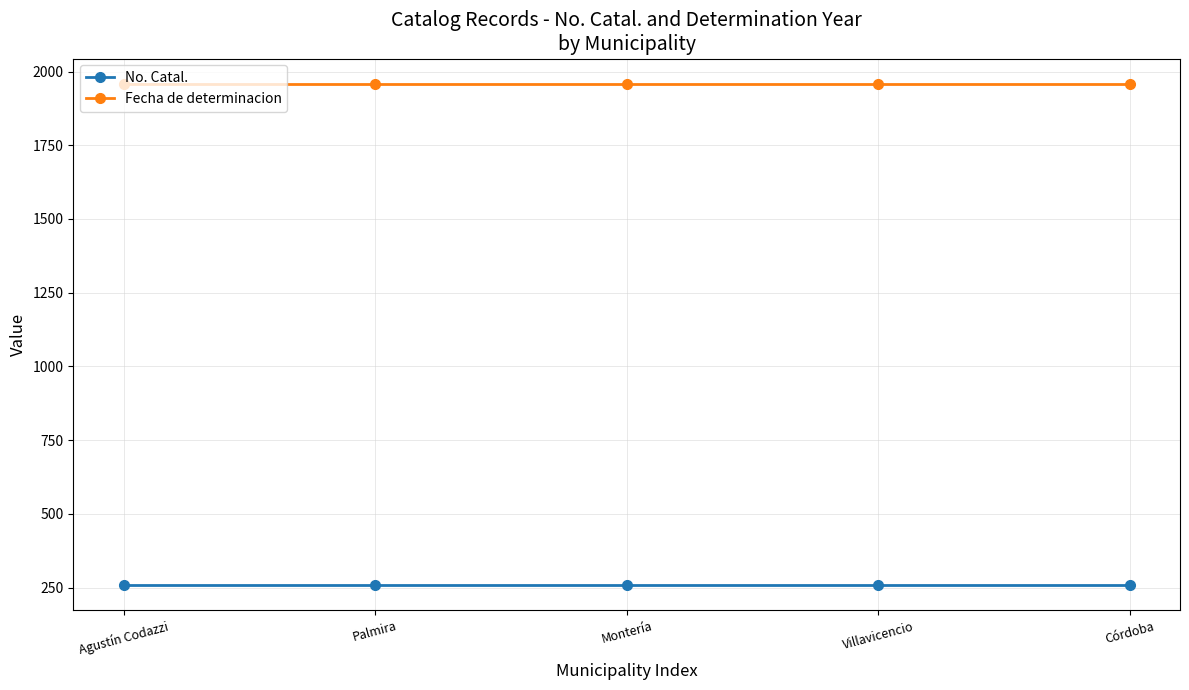

What is the total value across all series at Montería?

2217